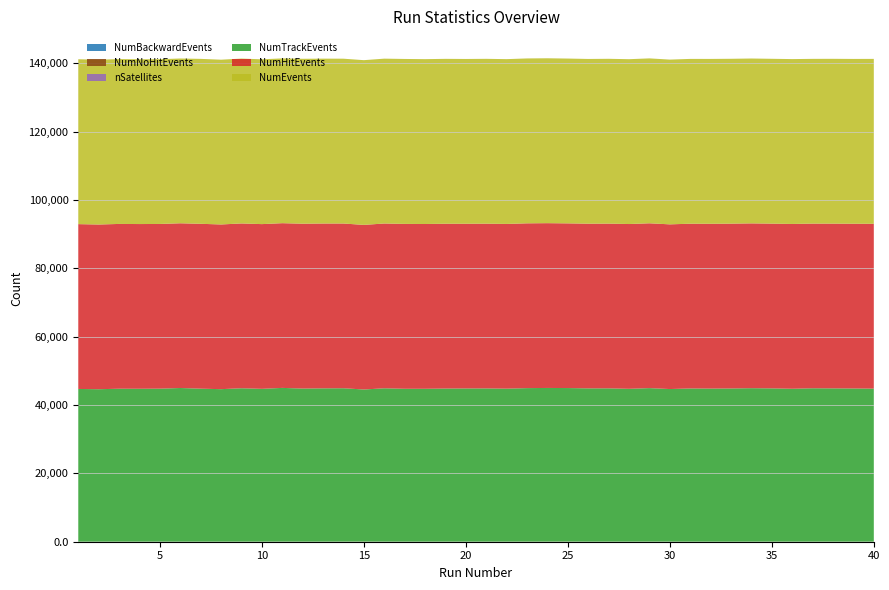

What is the difference between the highest and lowest values at 3?

48232.0